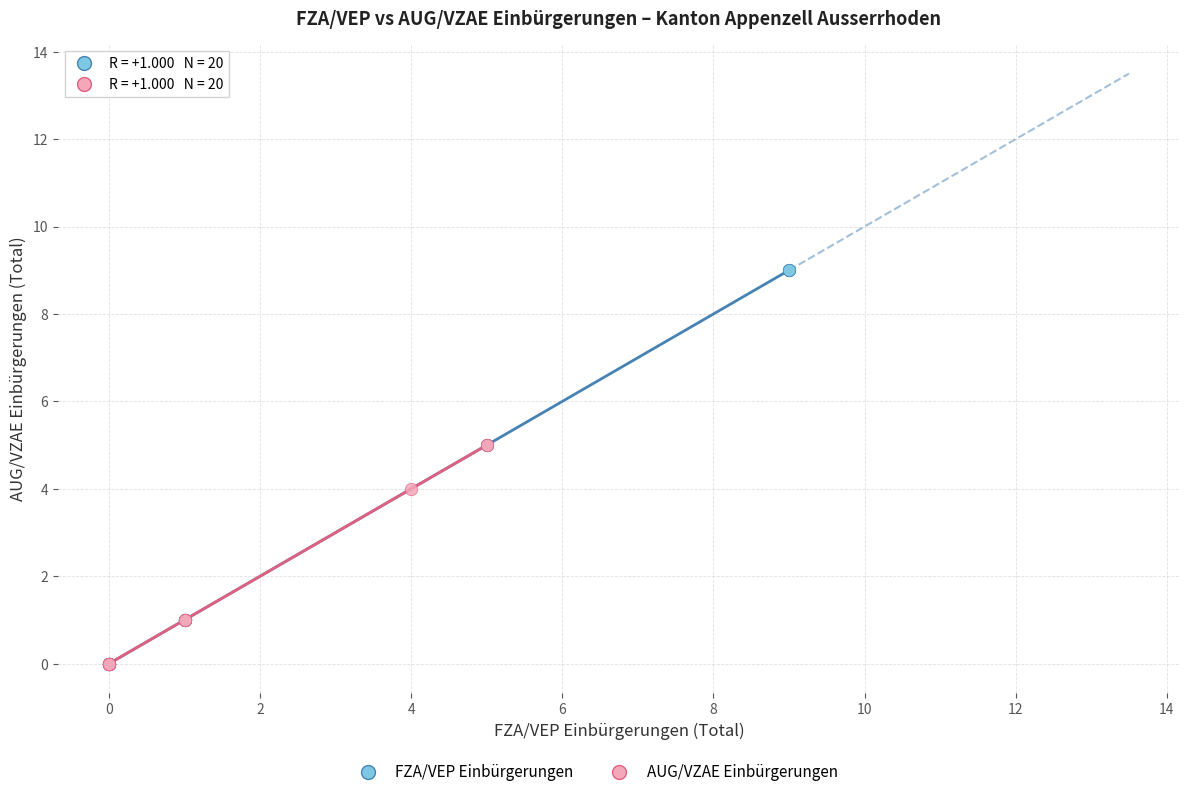

Which series reaches the maximum Y coordinate?

FZA/VEP Einbürgerungen